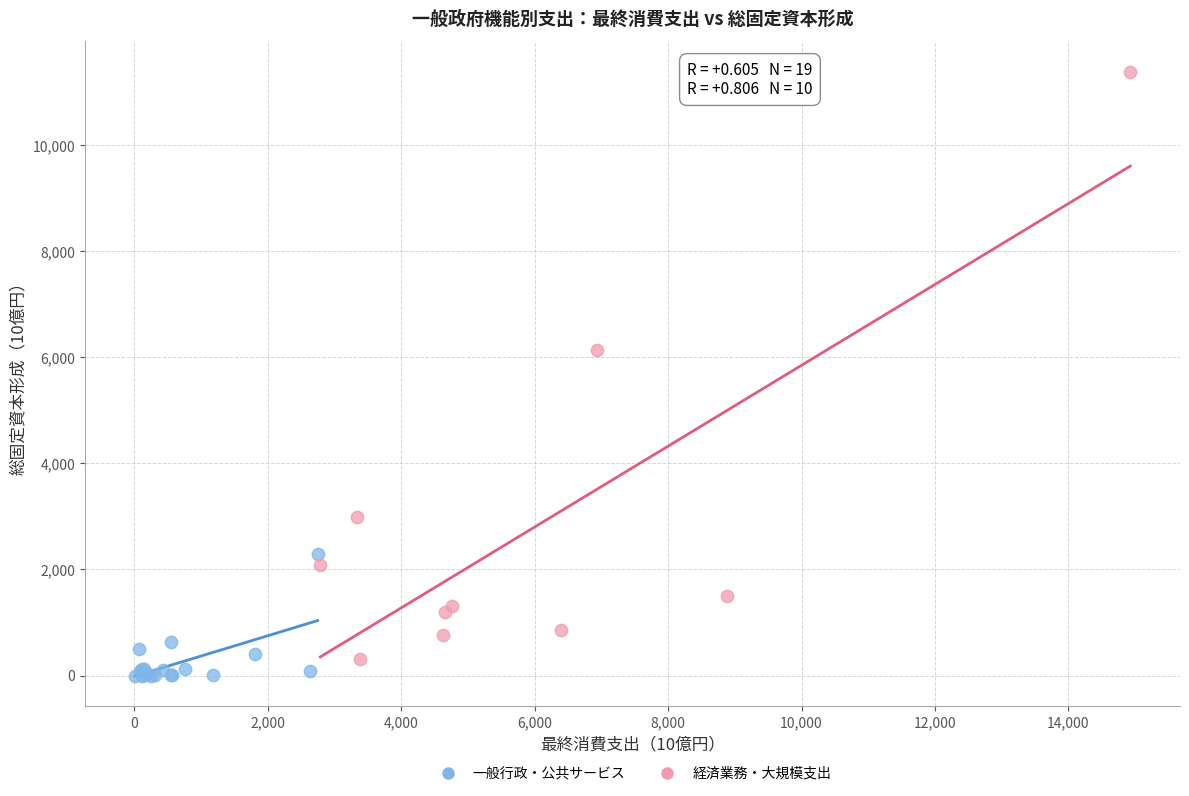

Which series has the largest Y range (max minus min)?

経済業務・大規模支出